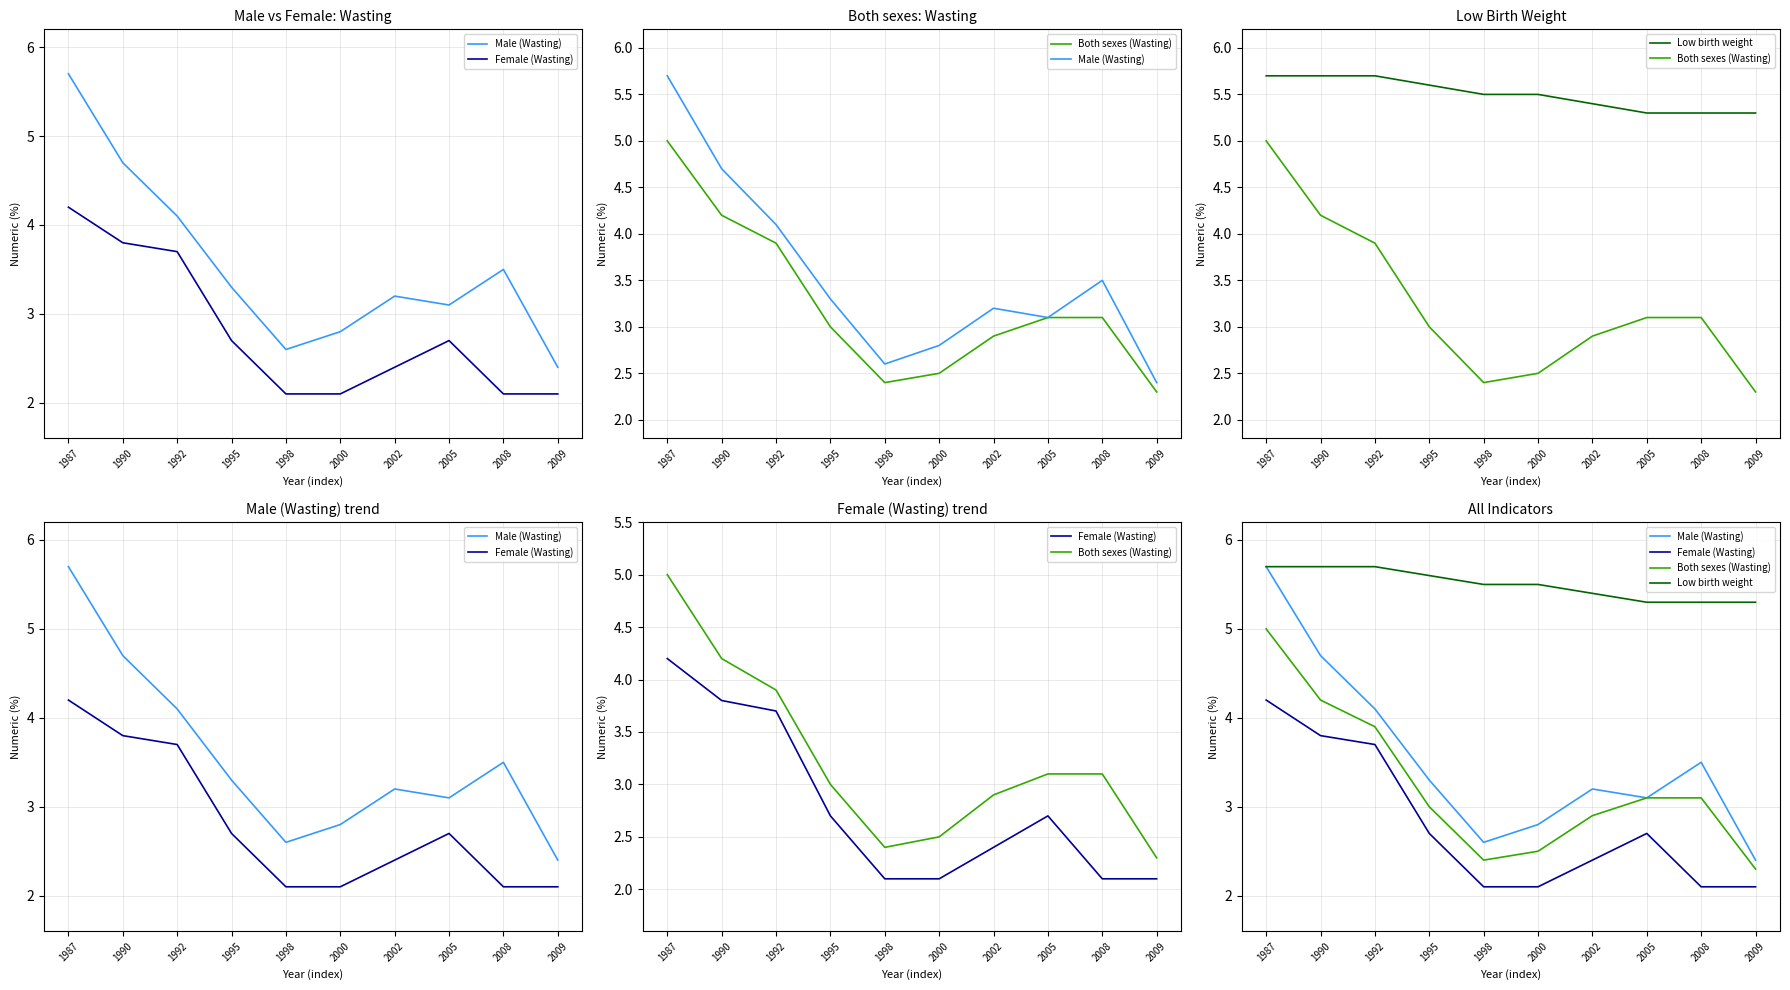

Does the chart have visible grid lines?

Yes